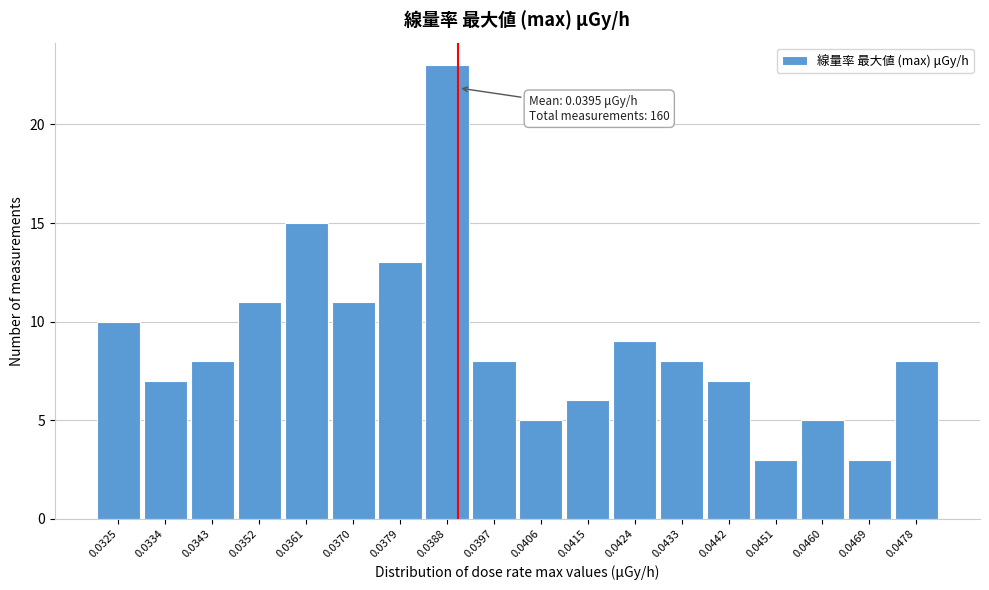

Reading right to left, transcribe all the data shown in this chart.

8	3	5	3	7	8	9	6	5	8	23	13	11	15	11	8	7	10